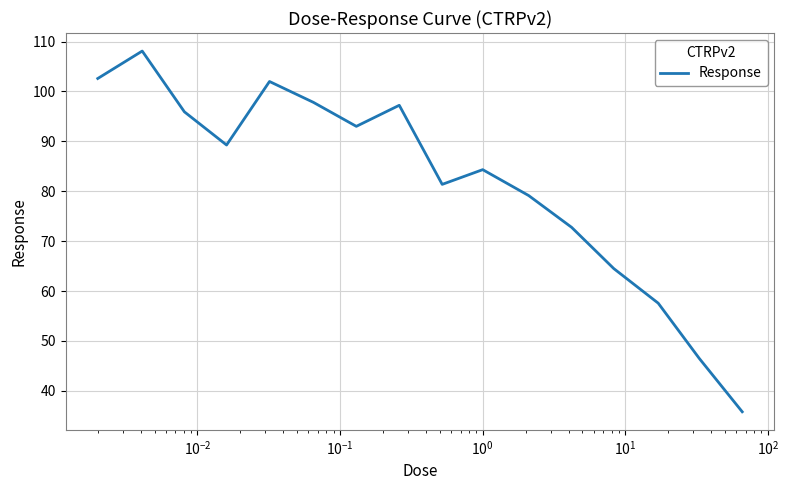

Reading left to right, what are all the values shown in this chart?

102.6	108.1	95.9	89.3	102.0	97.8	93.0	97.2	81.4	84.3	79.1	72.8	64.5	57.6	46.5	35.8